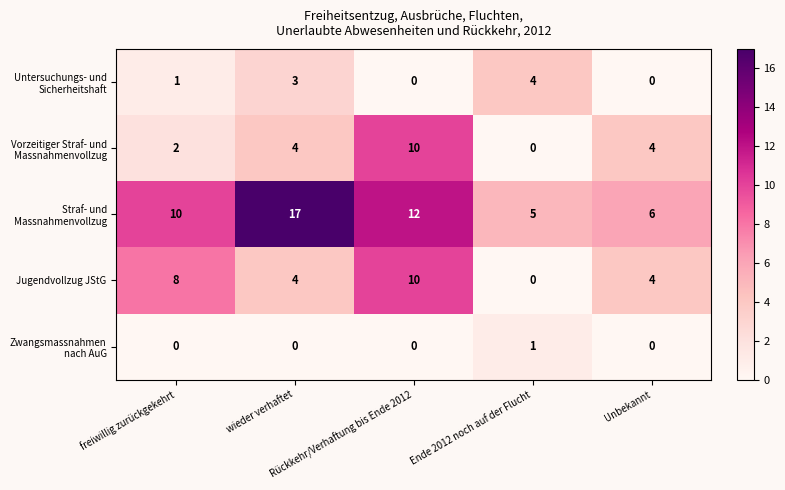

What is the greatest value displayed?

17